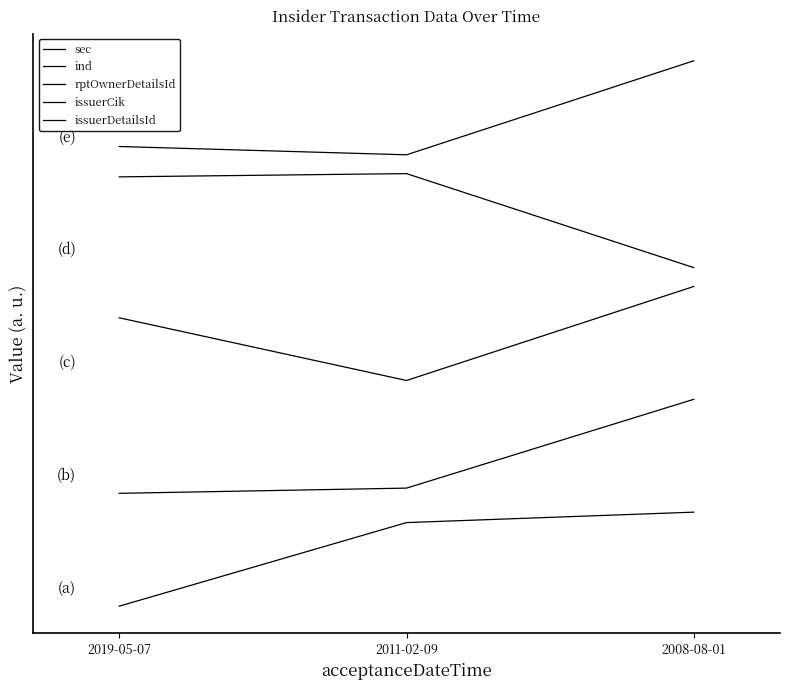

True or false: issuerDetailsId has a value of 4.8 at 2011-02-09.

True